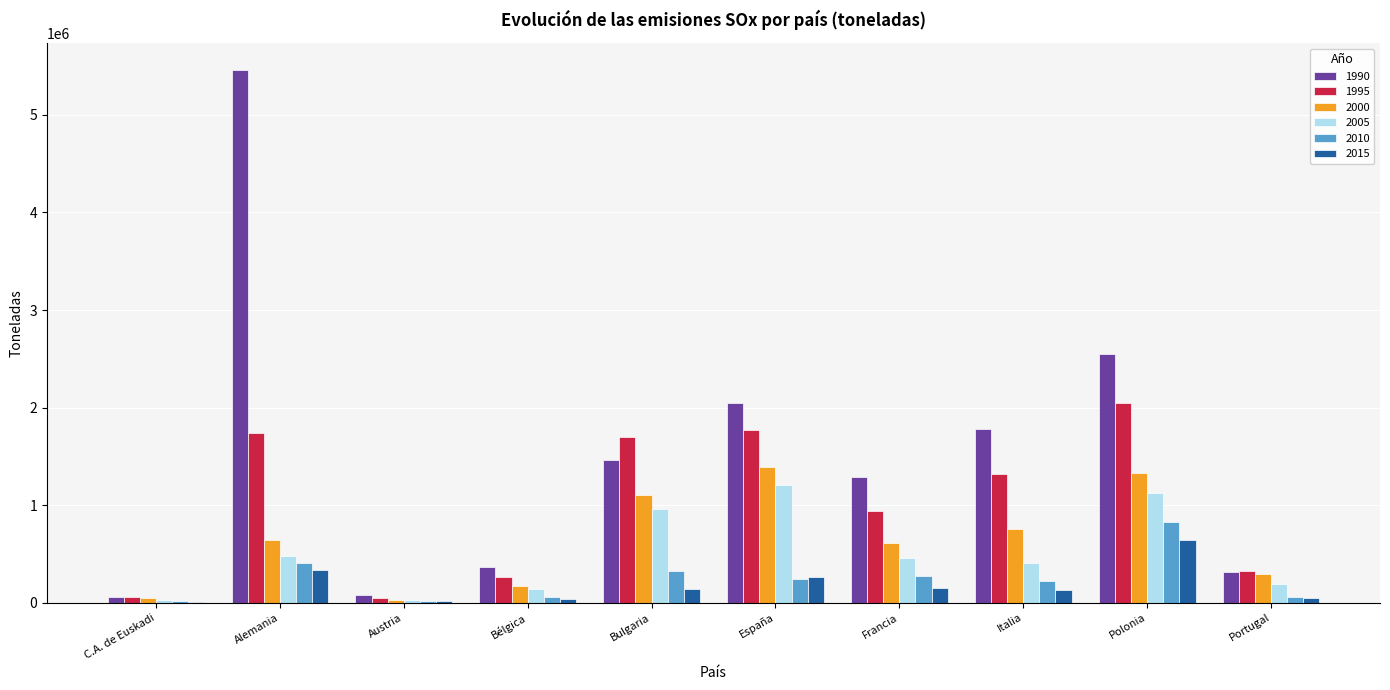

At which label does 2015 first exceed 135141?

Alemania